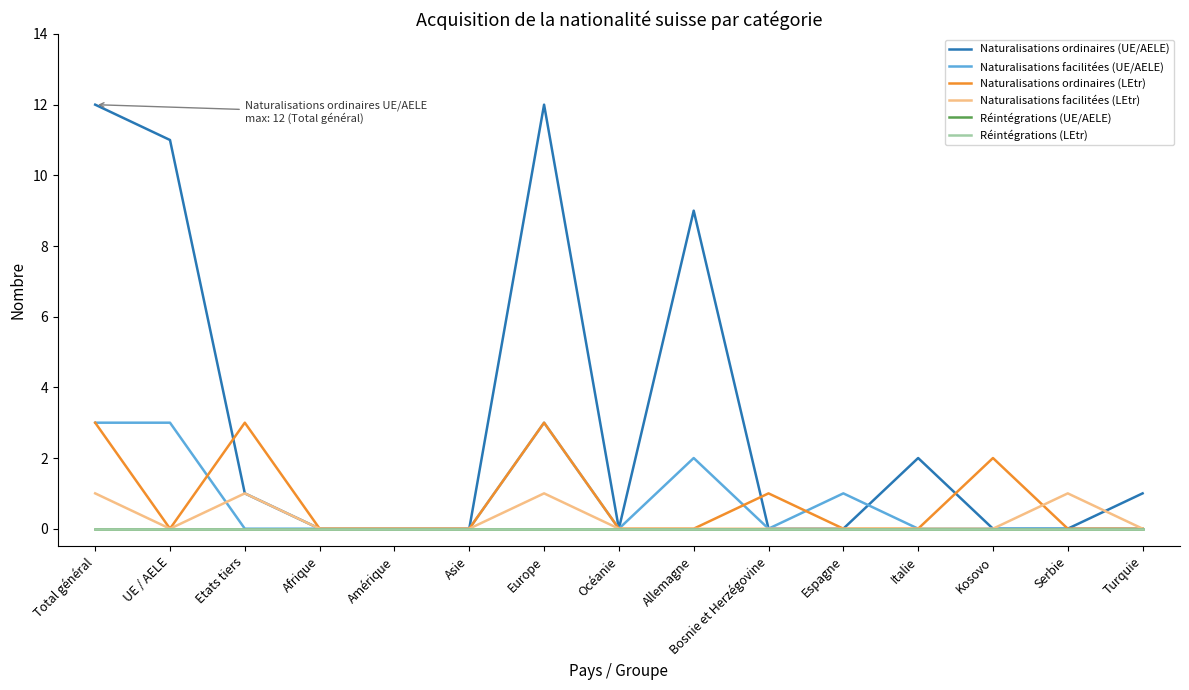

What is the label of the 4th point from the left?

Afrique